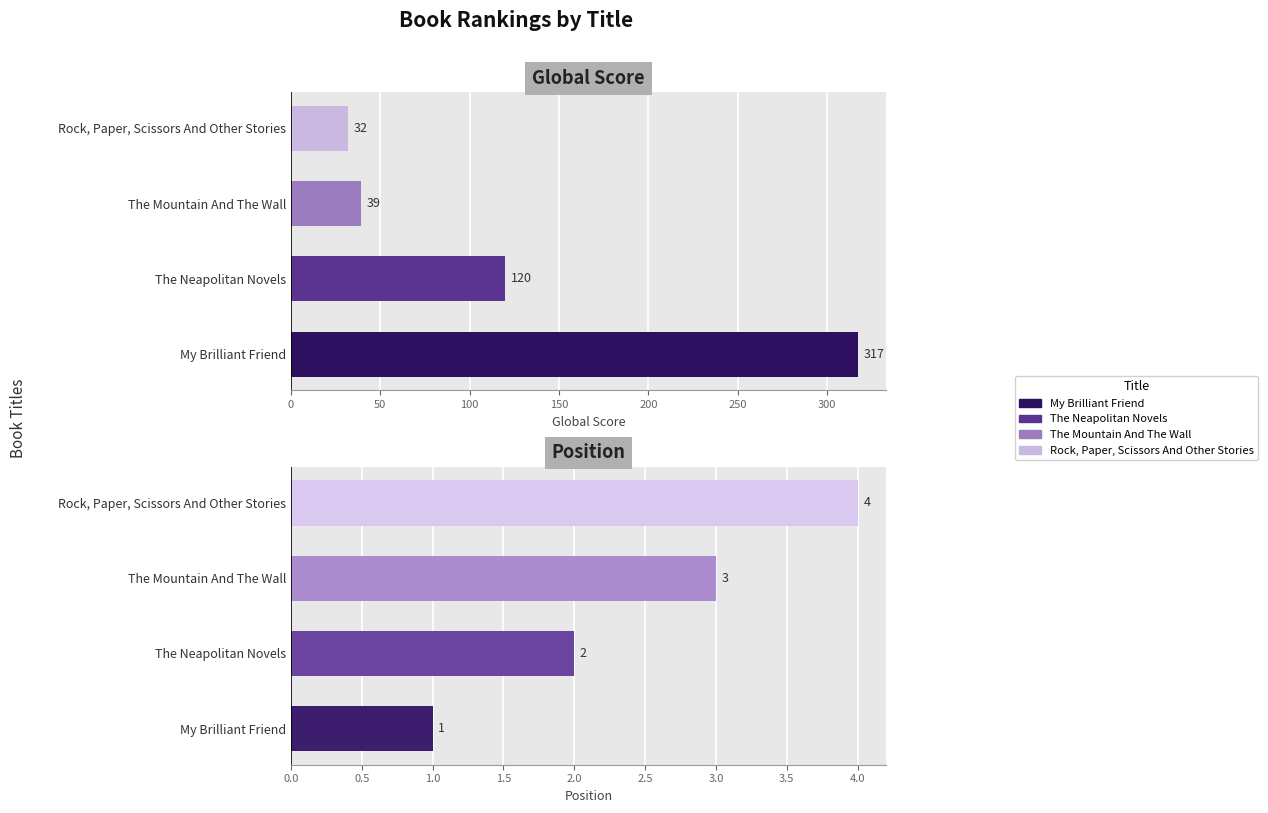

How many bars are there in total?

8